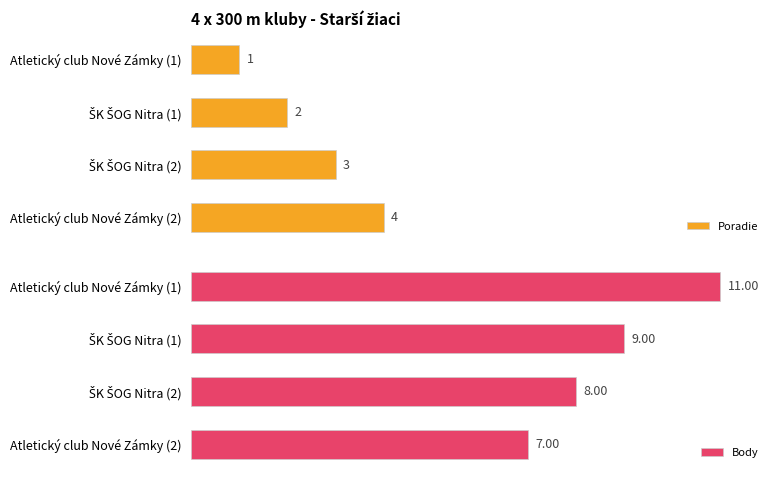

Which category has the highest value in the Poradie series?

Atletický club Nové Zámky (2)